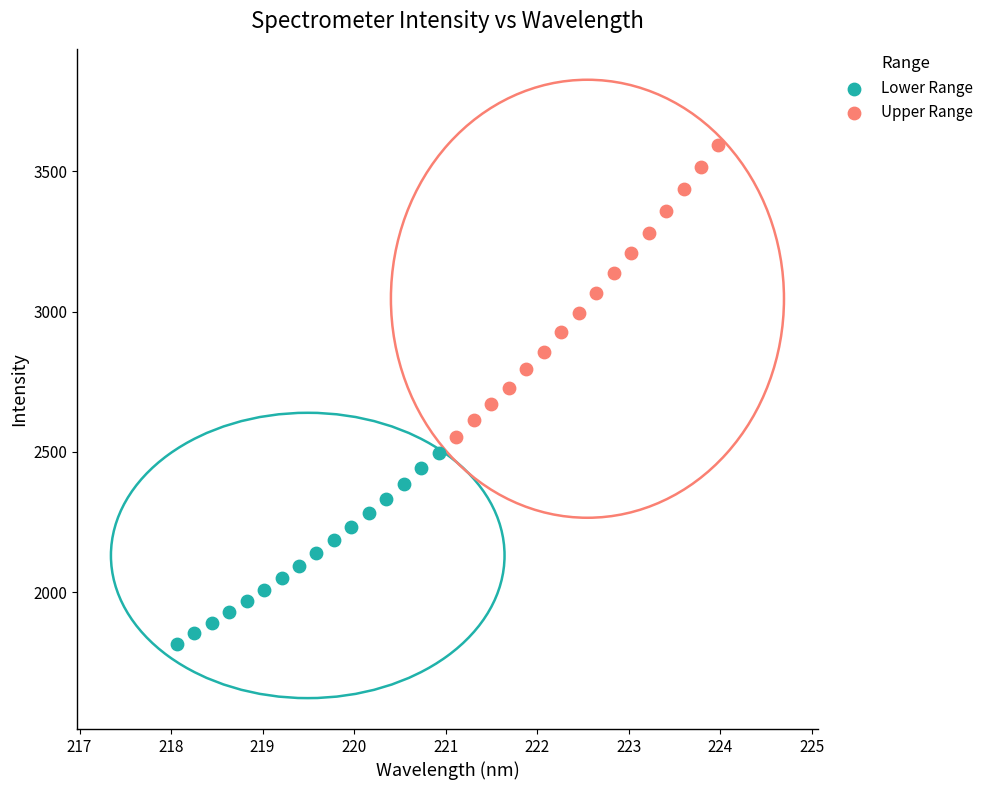

What are all the series names shown in the legend?

Lower Range, Upper Range